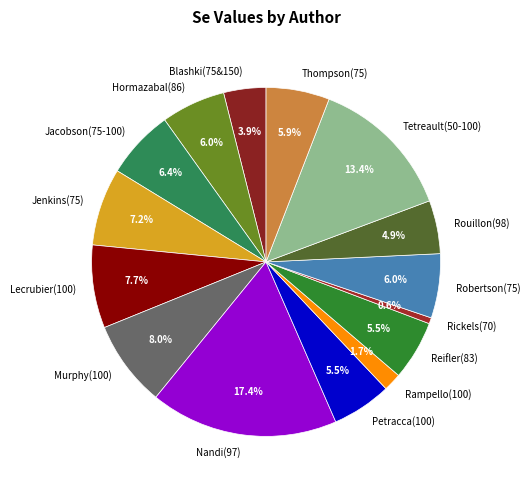

Do Murphy(100) and Hormazabal(86) together represent more than half of the pie?

No